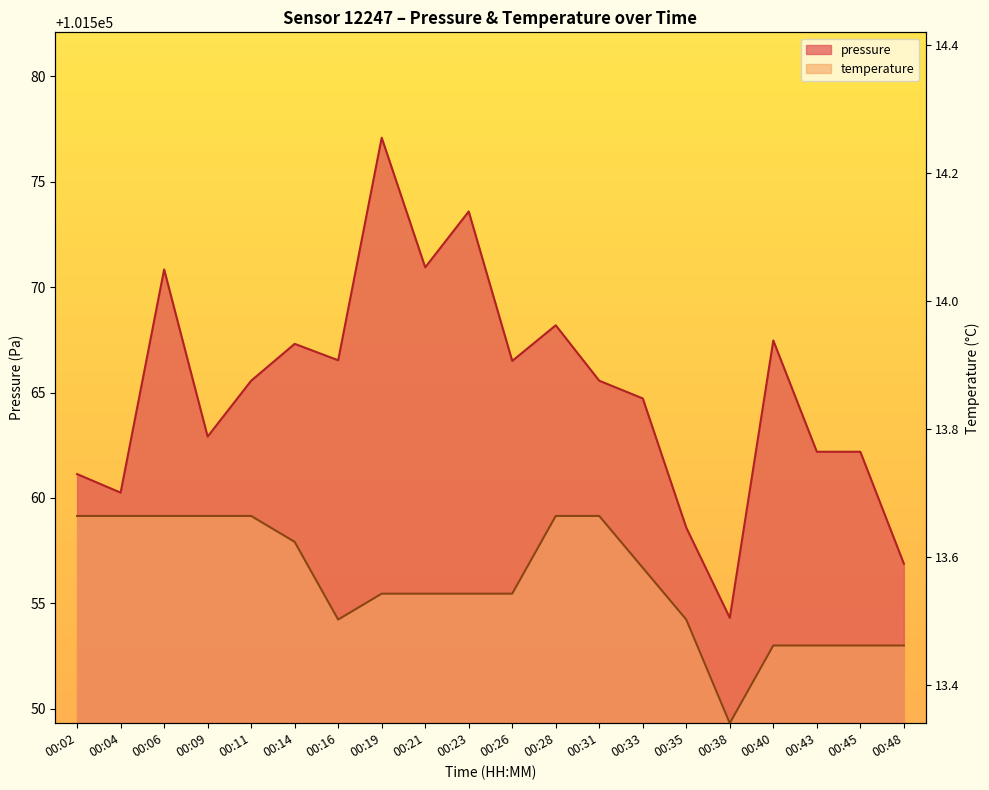

In pressure, how many points are lower than both neighbors (excluding endpoints)?

6